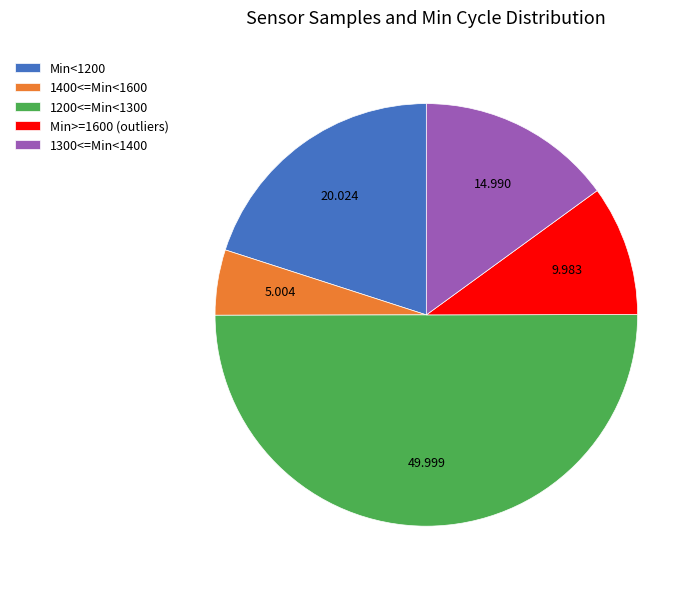

Combined, do 1400<=Min<1600 and Min>=1600 (outliers) account for over 50%?

No